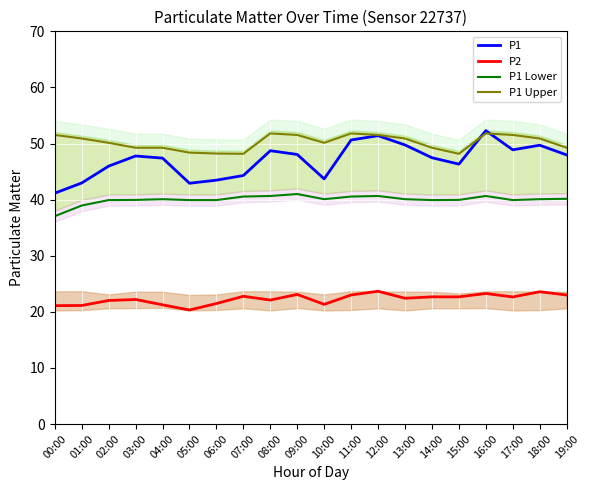

What is the total value across all series at 13:00?

163.2